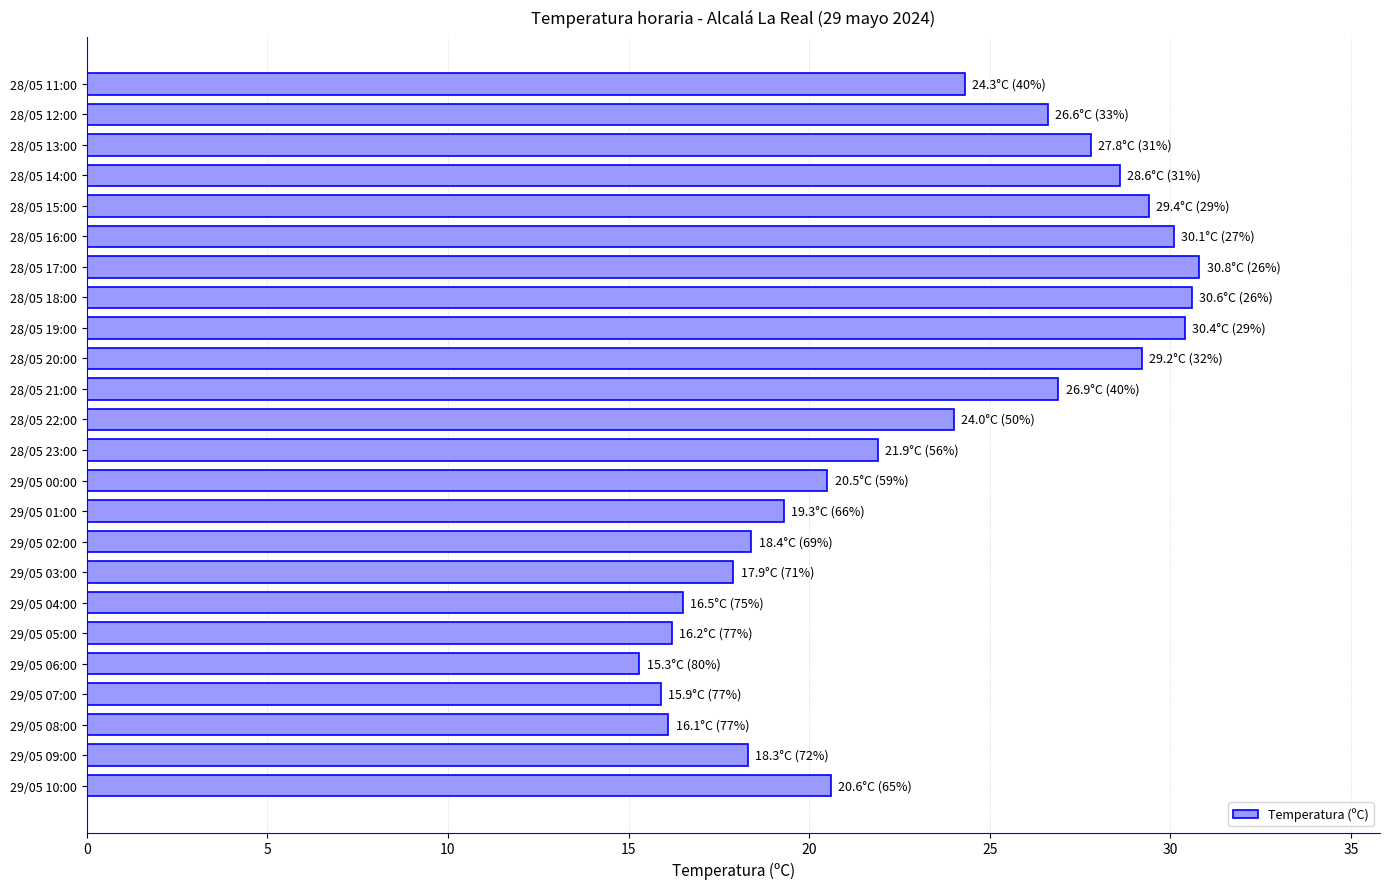

The value at 28/05 12:00 is 26.6. True or false?

True